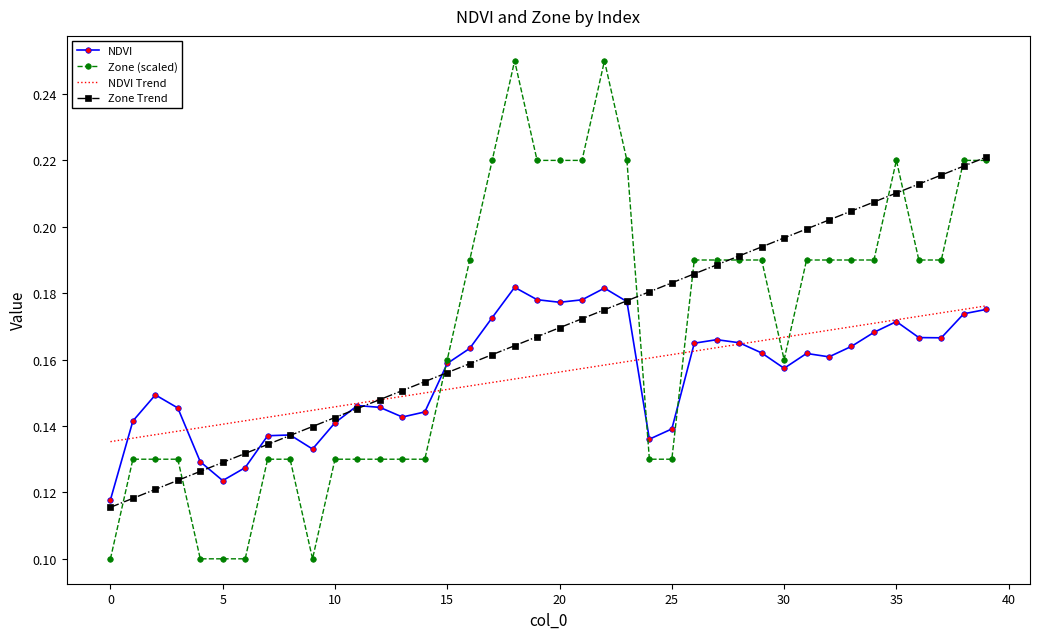

Which series has the largest range (max minus min)?

Zone (scaled)